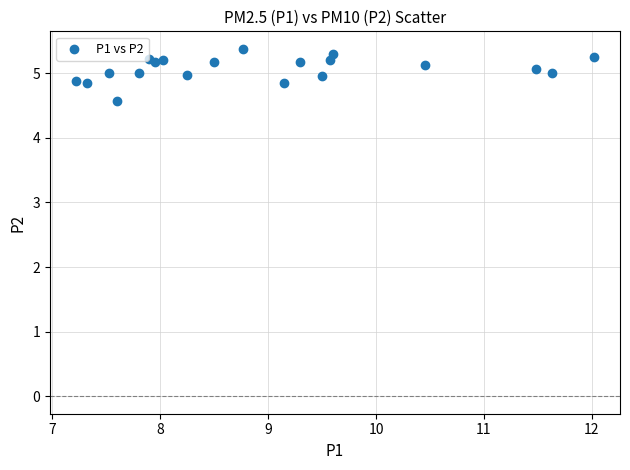

What Y value in the scatter plot is closest to 4?

4.6